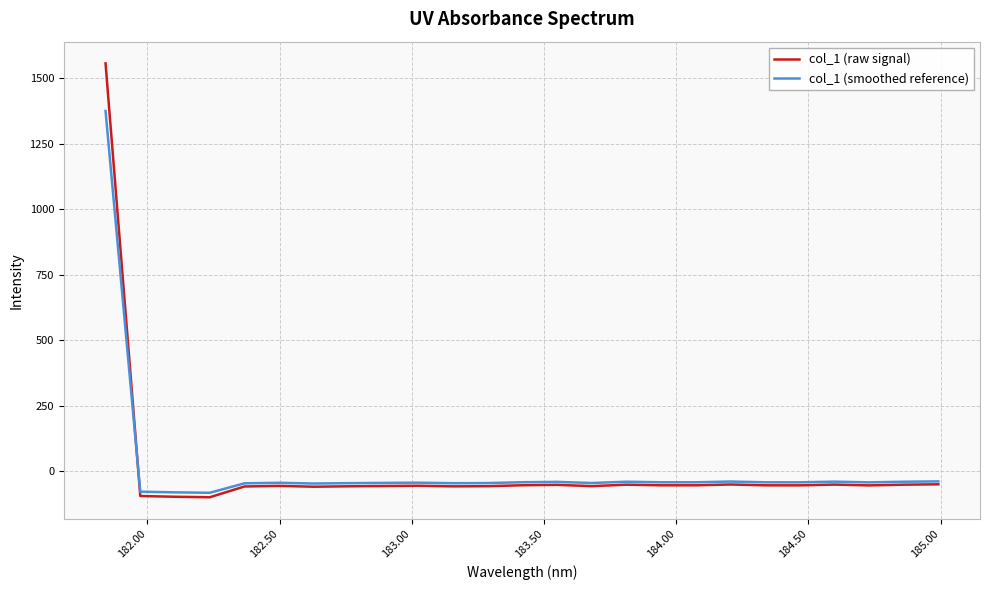

List the series in order of their peak value, highest first.

col_1 (raw signal), col_1 (smoothed reference)